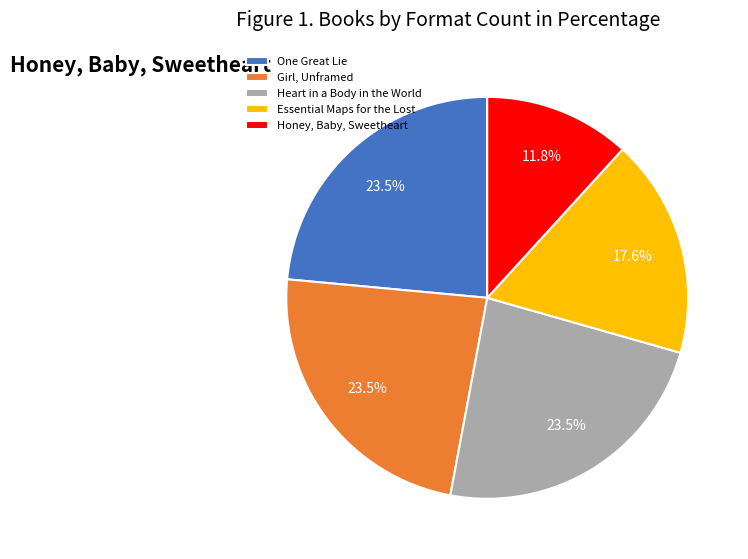

To the nearest percent, what is the difference between the Honey, Baby, Sweetheart and Girl, Unframed slice percentages?

12%